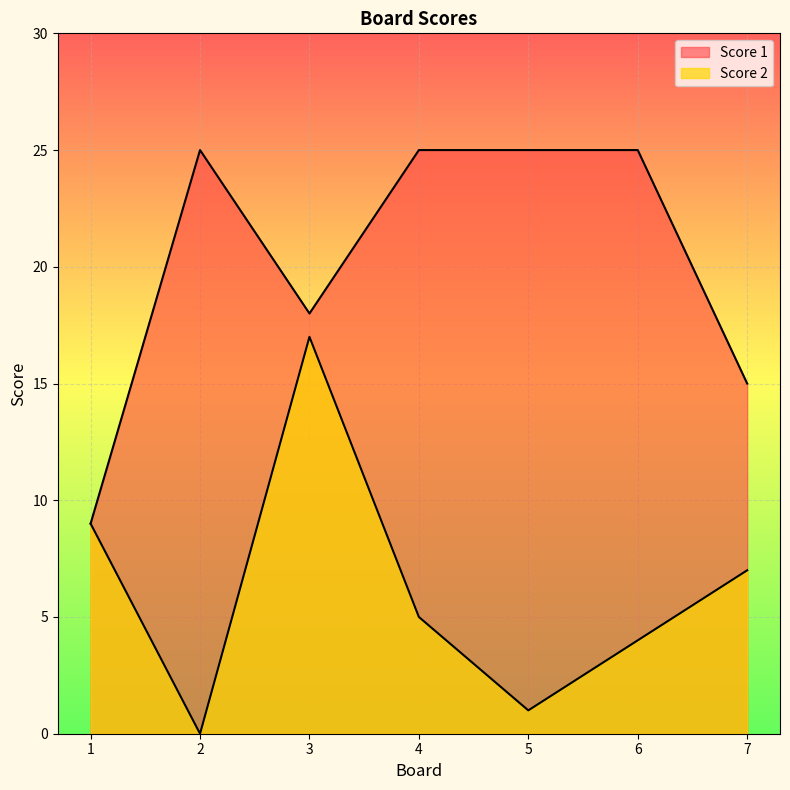

Reading right to left, extract all data points from this chart.

Score 2: 7=7	6=4	5=1	4=5	3=17	2=0	1=9
Score 1: 7=15	6=25	5=25	4=25	3=18	2=25	1=9